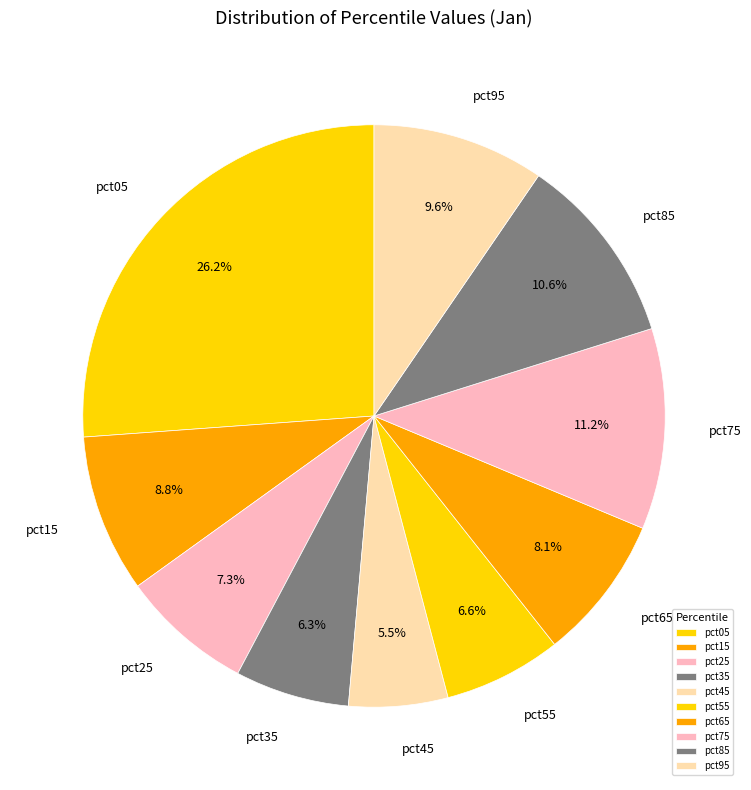

Combined, do pct25 and pct55 account for over 50%?

No